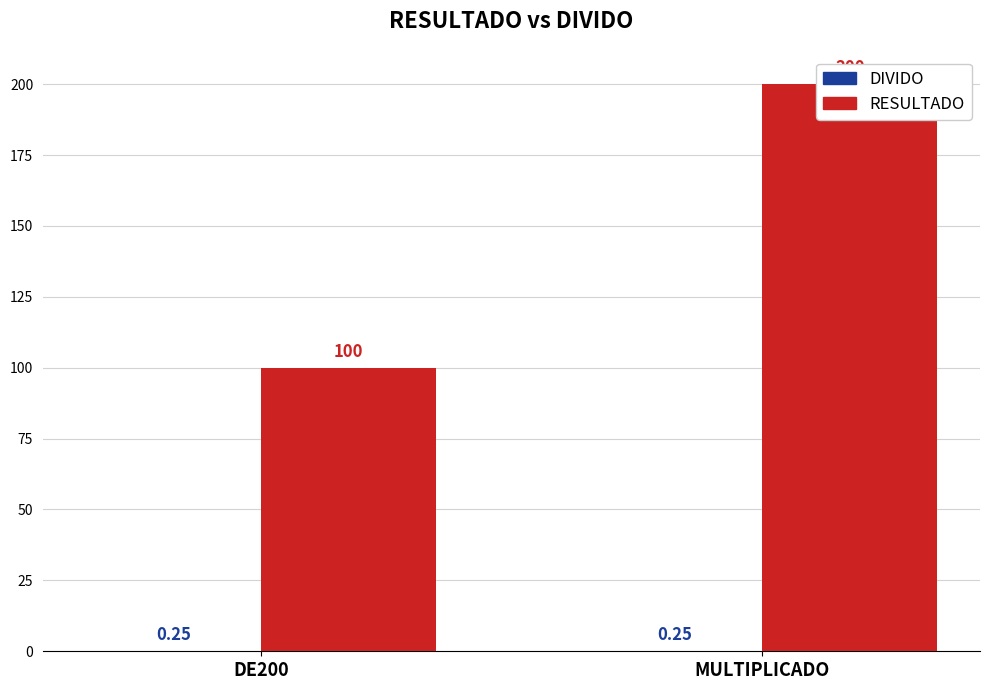

How many series are shown in this chart?

2